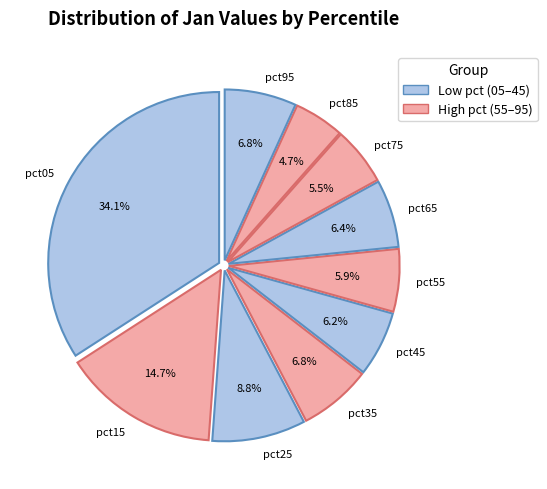

Combined, what portion of the pie is pct65 and pct95?

13.2%